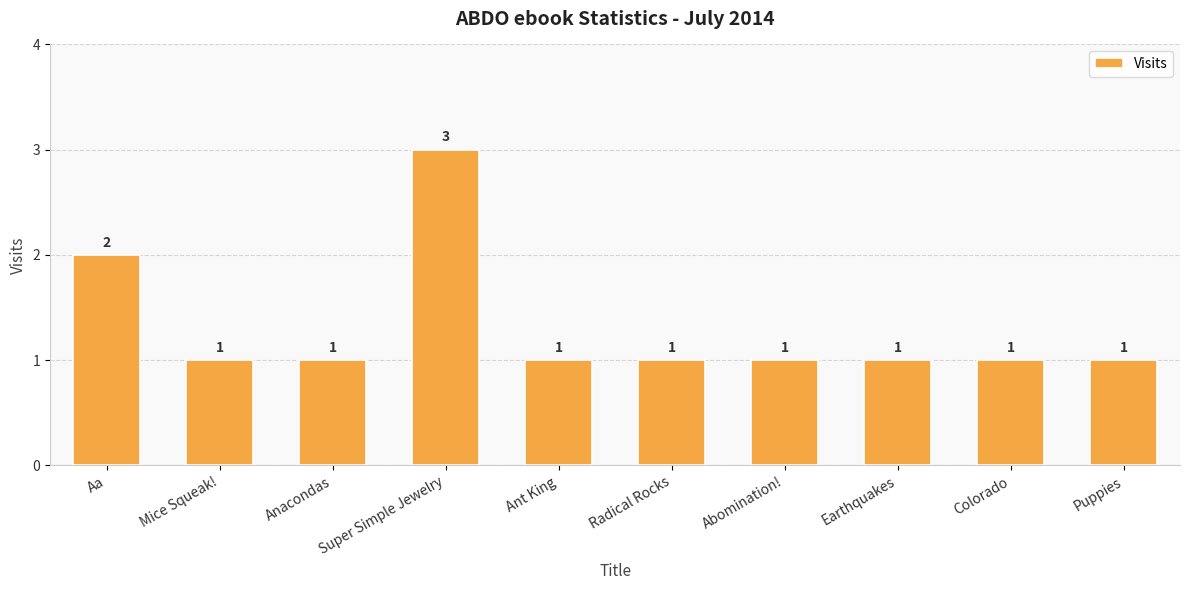

What is the greatest value displayed?

3